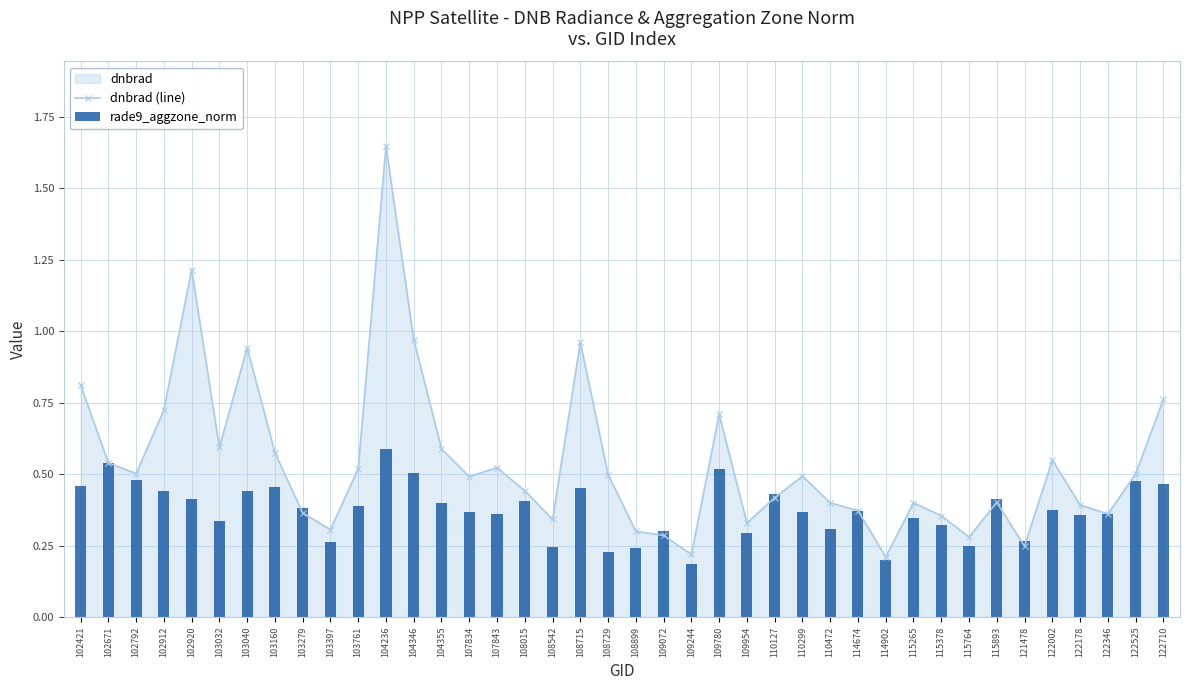

The dnbrad (line) series shows 0.4 at 115265. True or false?

True